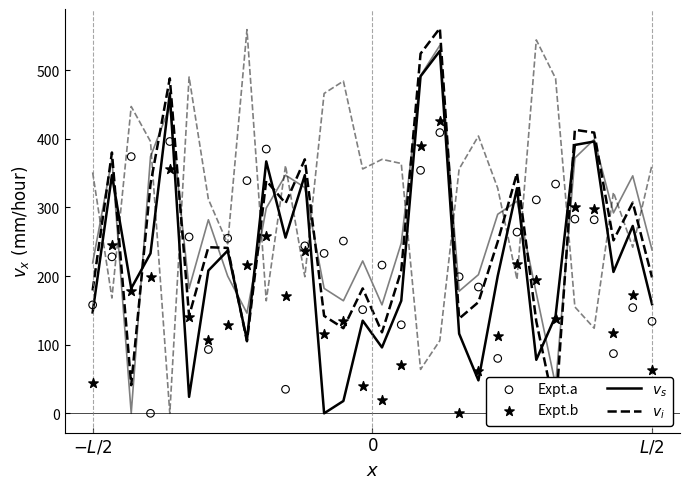

What are all the series names shown in the legend?

$v_s$, $v_i$, Expt.a, Expt.b